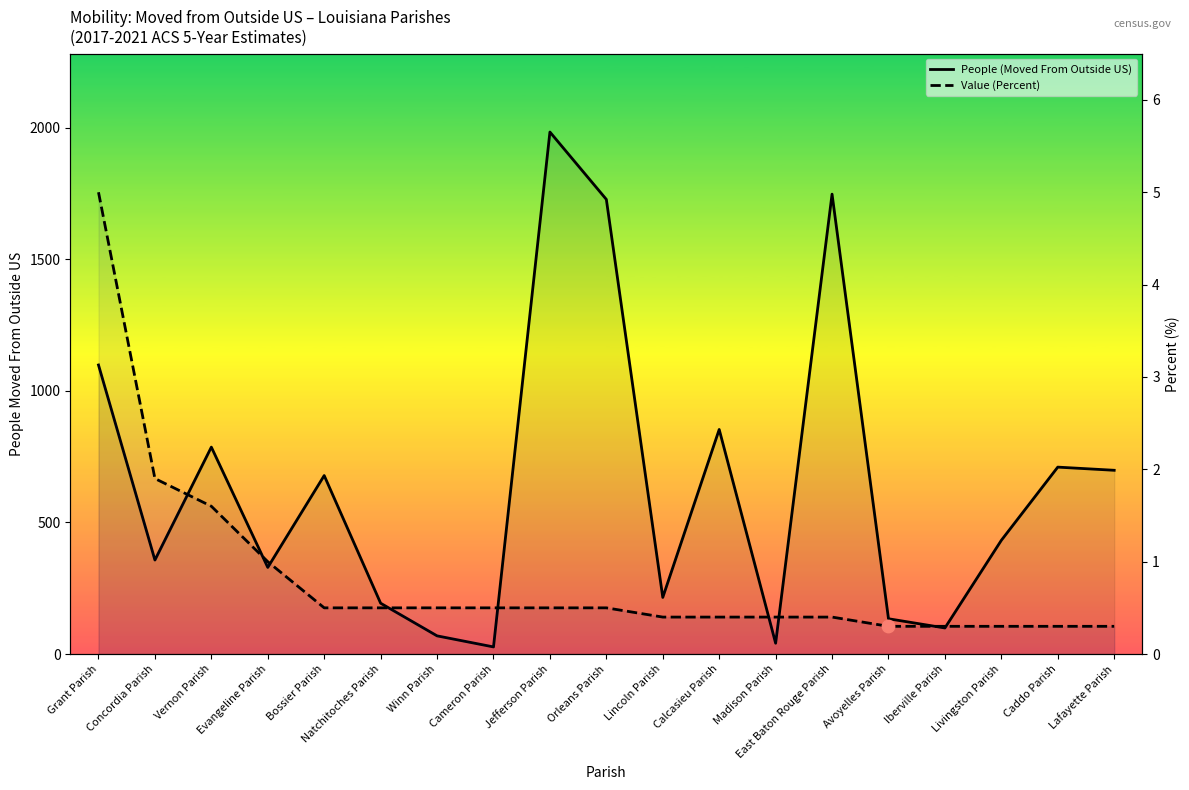

At which category is the sum across all series the highest?

Jefferson Parish